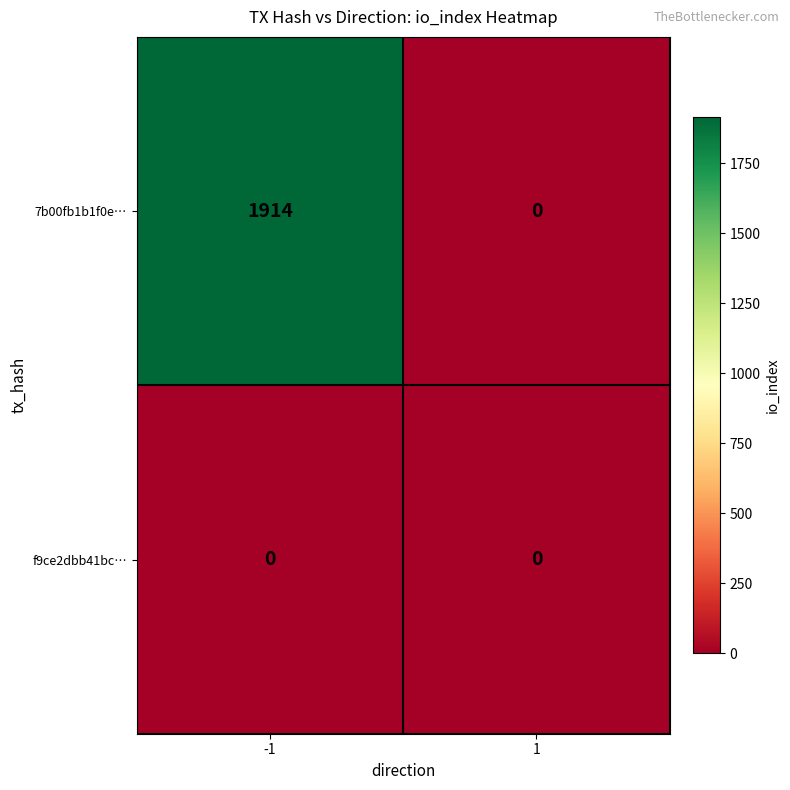

Is the value of 7b00fb1b1f0e… at -1 greater than the value of f9ce2dbb41bc… at 1?

Yes